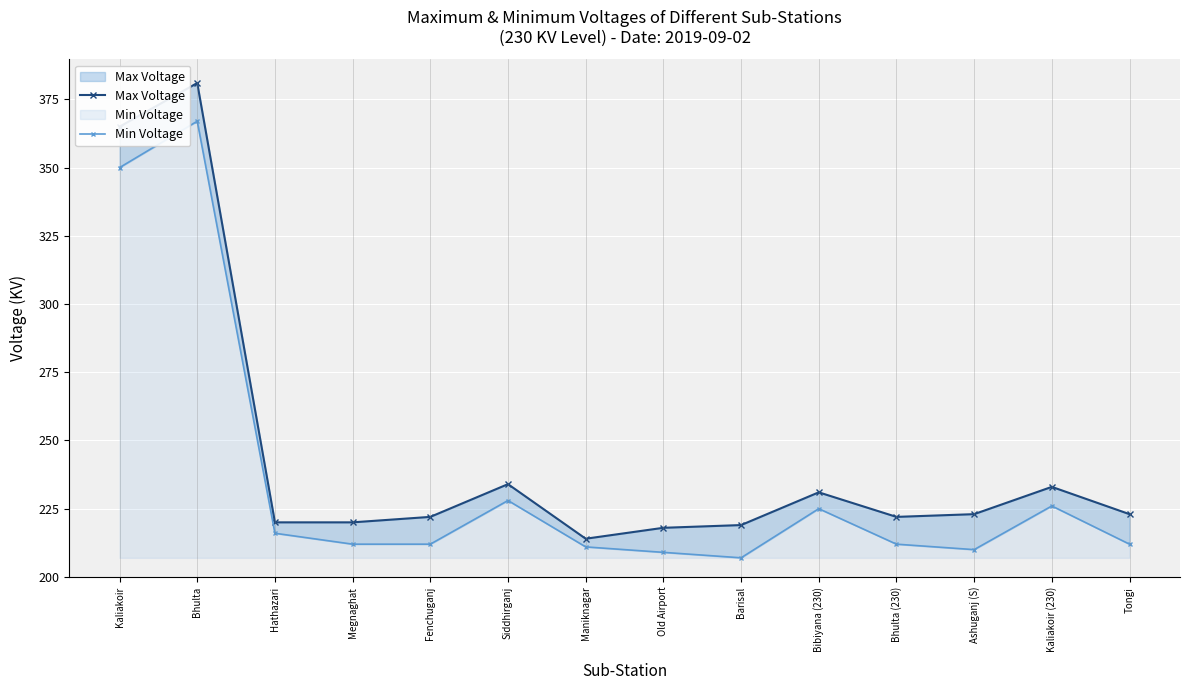

At how many categories does at least one series exceed 272?

2